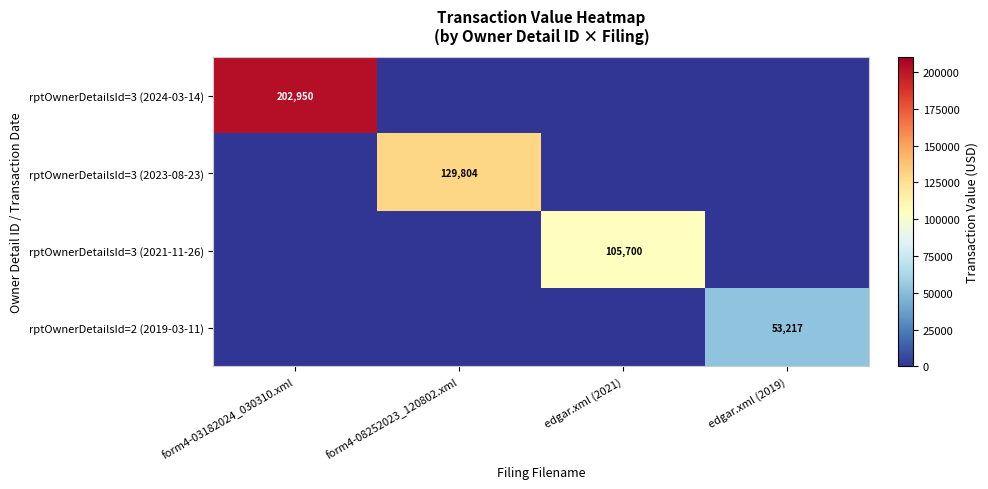

True or false: rptOwnerDetailsId=3 (2021-11-26) has a value of 49554 at edgar.xml (2021).

False